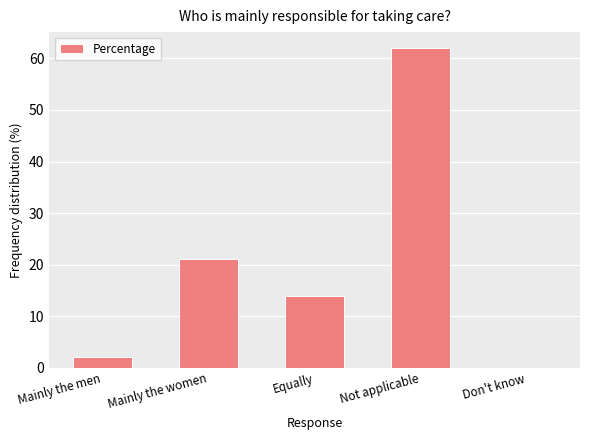

Is it true that the value at Equally is 14?

True